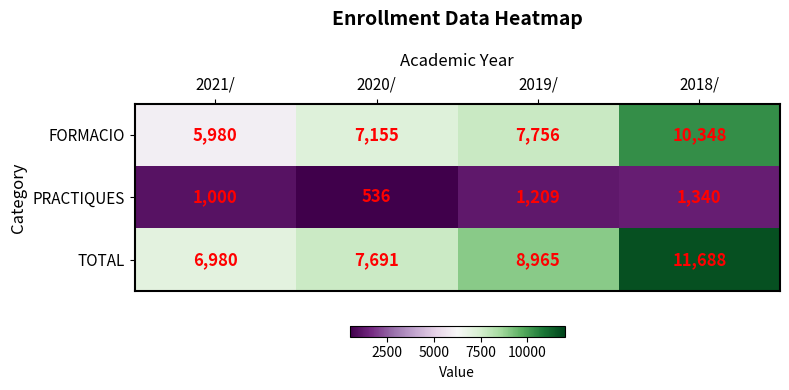

Where is TOTAL nearest to the value 9334?

2019/